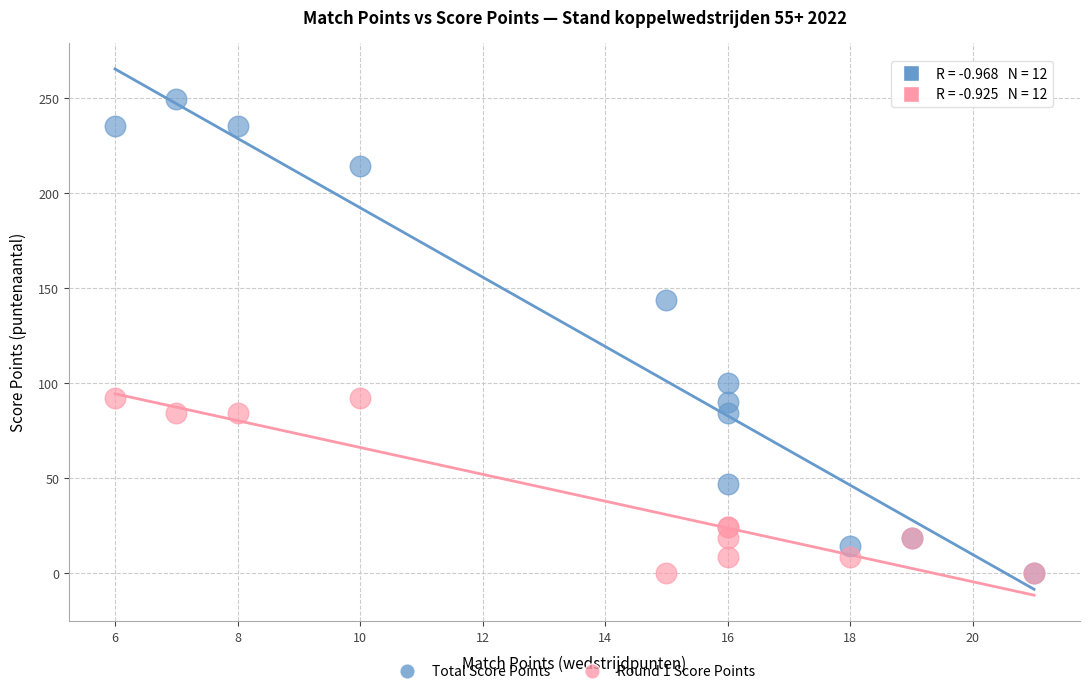

In the Total Score Points series, what Y value is closest to 124?

143.8